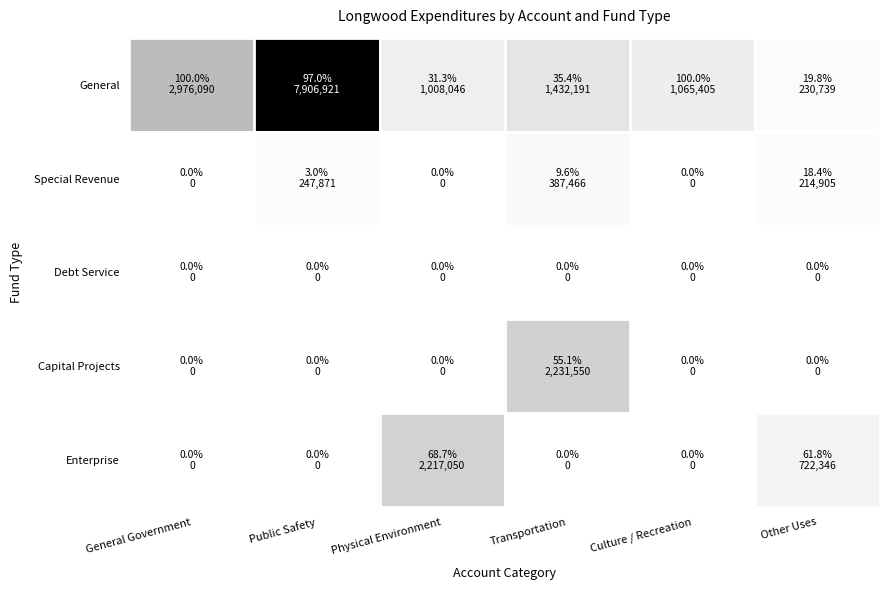

At which category does the chart reach its minimum across all series?

General Government